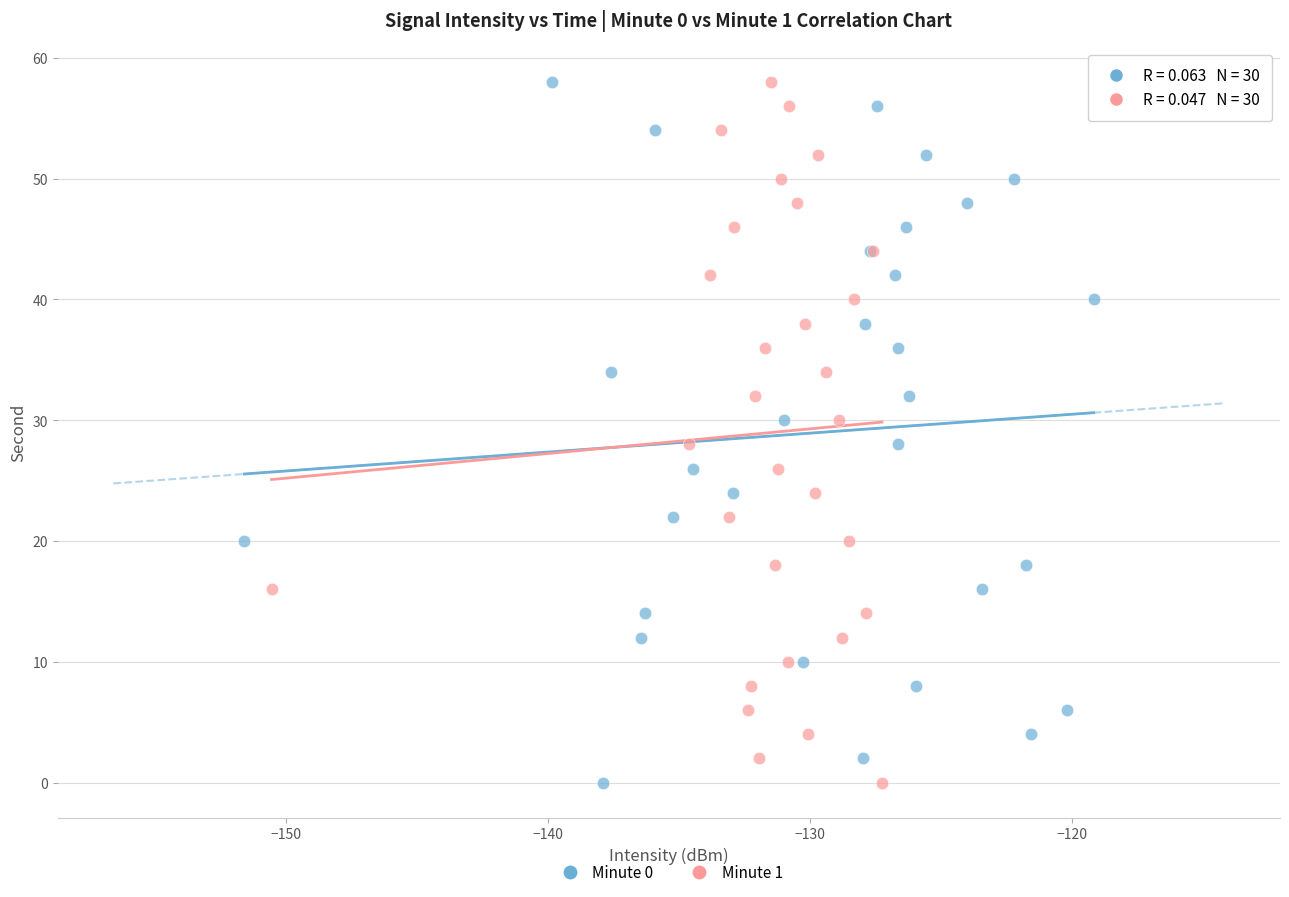

What are all the series names shown in the legend?

Minute 0, Minute 1